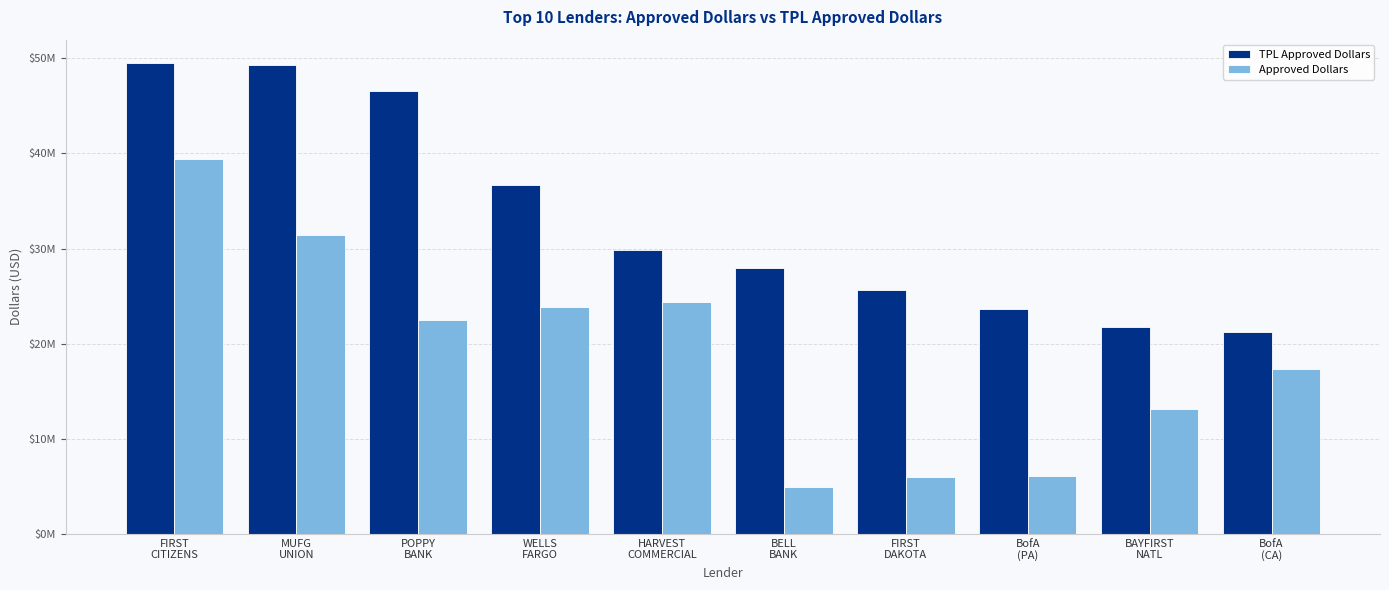

What is the label of the 3rd bar from the left?

POPPY
BANK